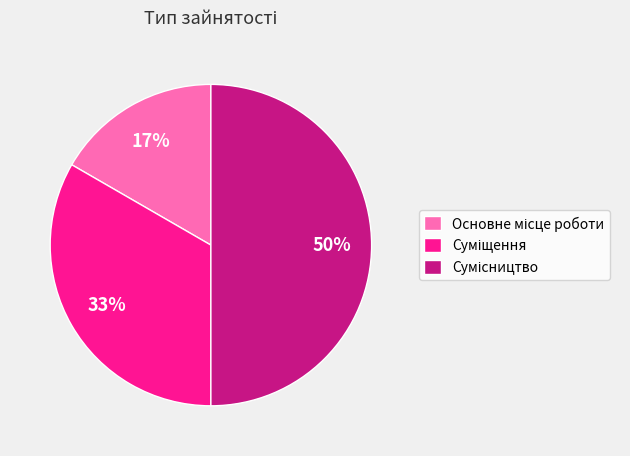

To the nearest percent, what is the difference between the largest and smallest slice percentages?

33%